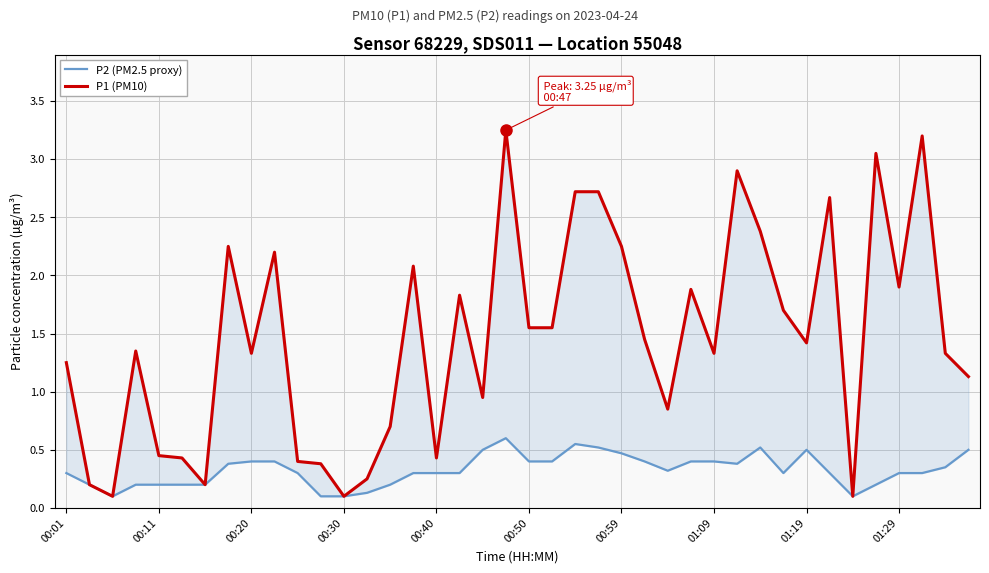

What are all the series names shown in the legend?

P2 (PM2.5 proxy), P1 (PM10)